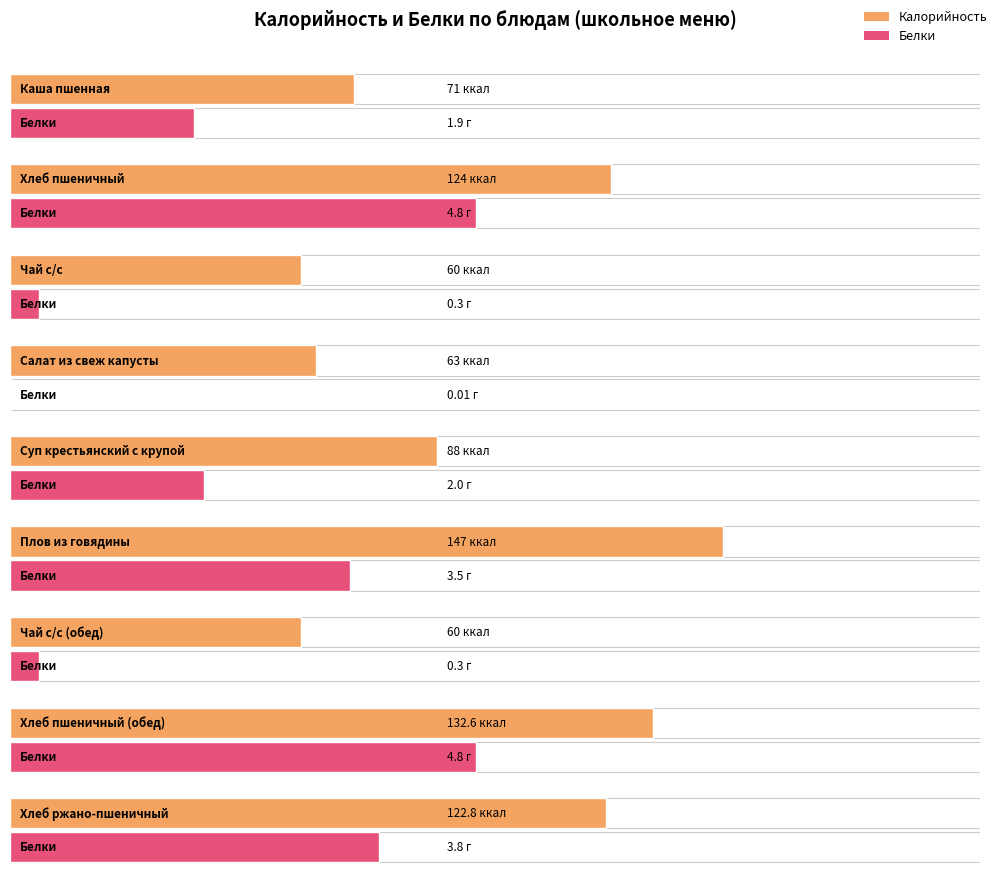

How many distinct data groups are displayed?

2